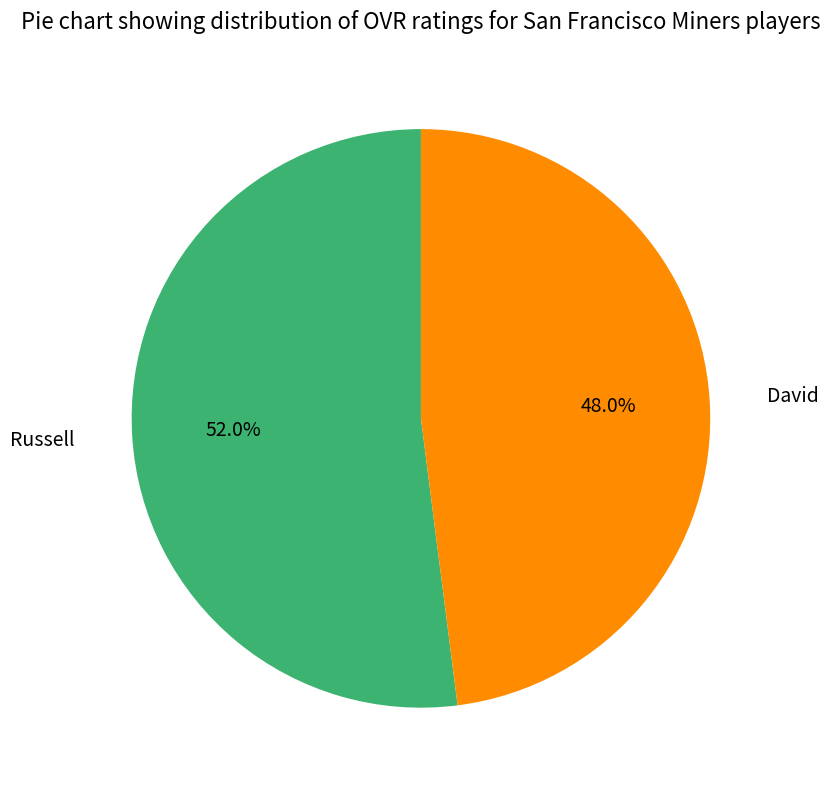

To the nearest percent, what is the average slice percentage?

50%